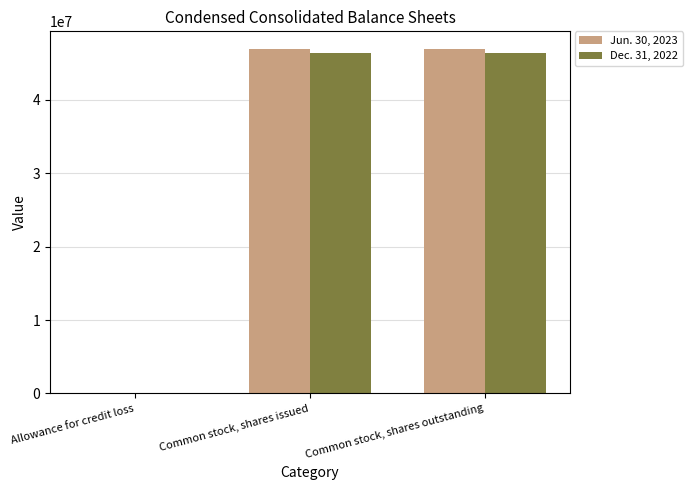

What is the greatest value displayed?

46947153